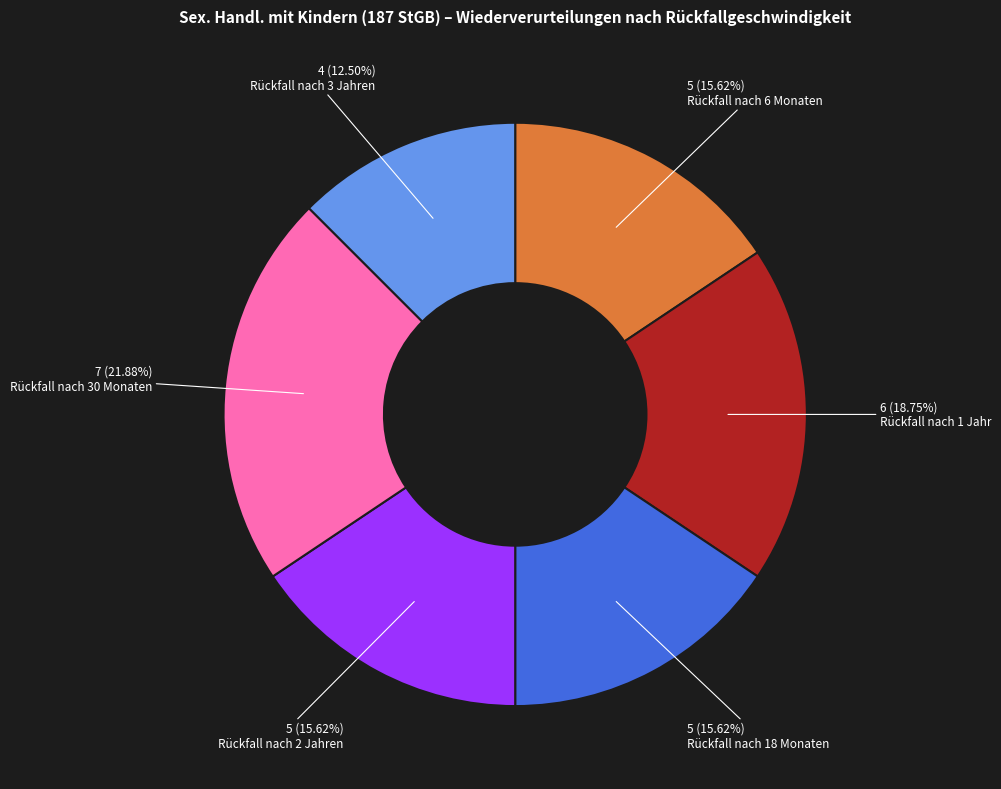

What percentage do Rückfall nach 2 Jahren and Rückfall nach 30 Monaten together represent?

37.5%